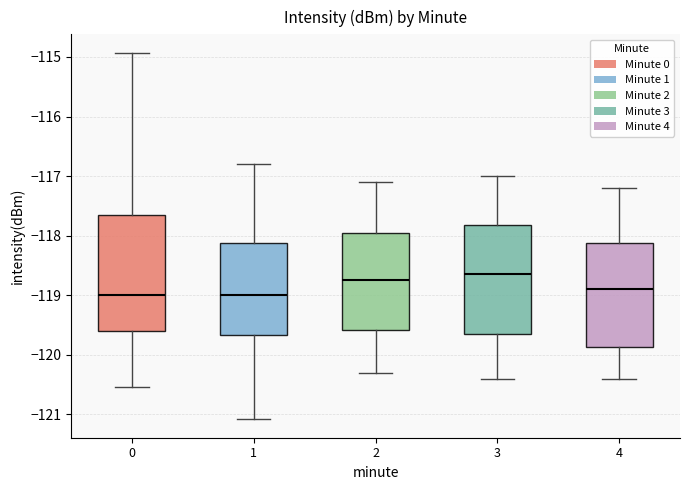

Which box is the tallest, from its lower edge to its upper edge?

0